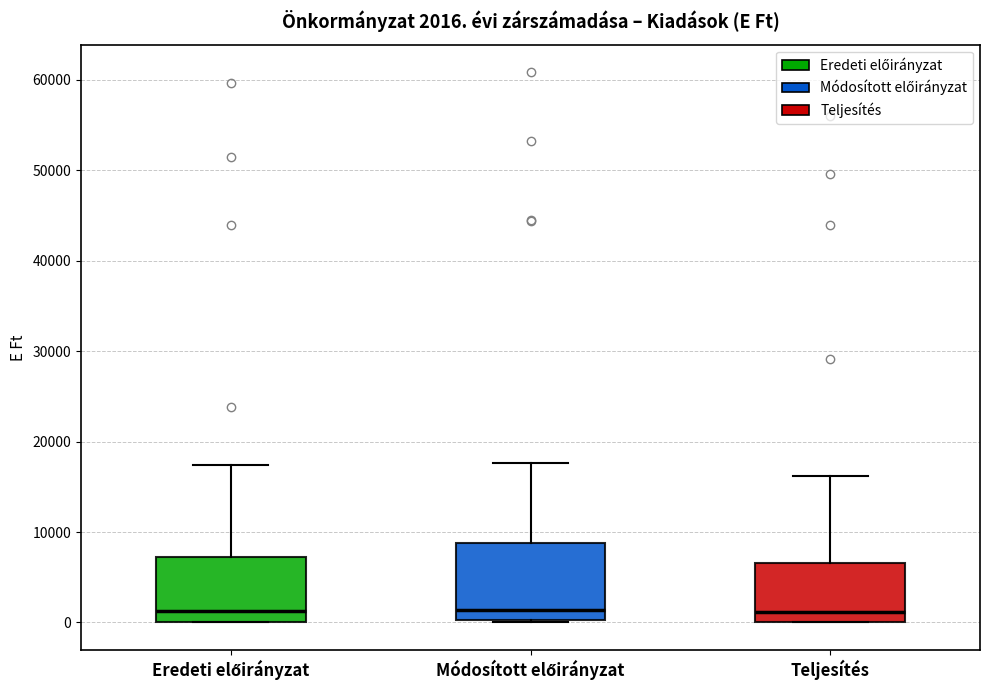

Which box is the tallest, from its lower edge to its upper edge?

Módosított előirányzat